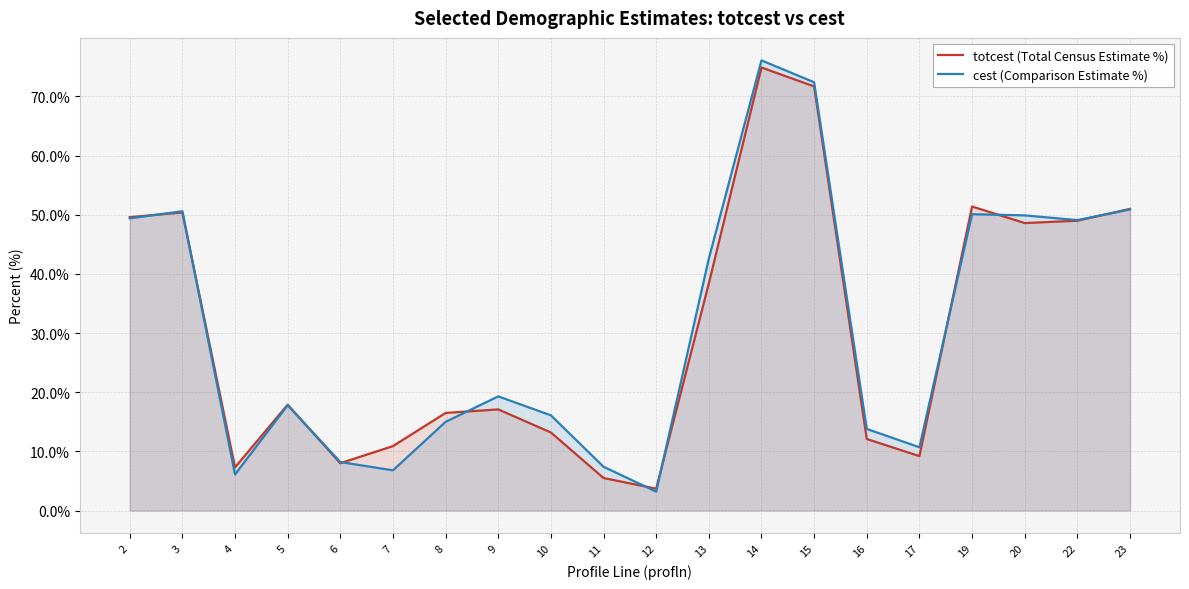

Count the number of categories in the chart.

20